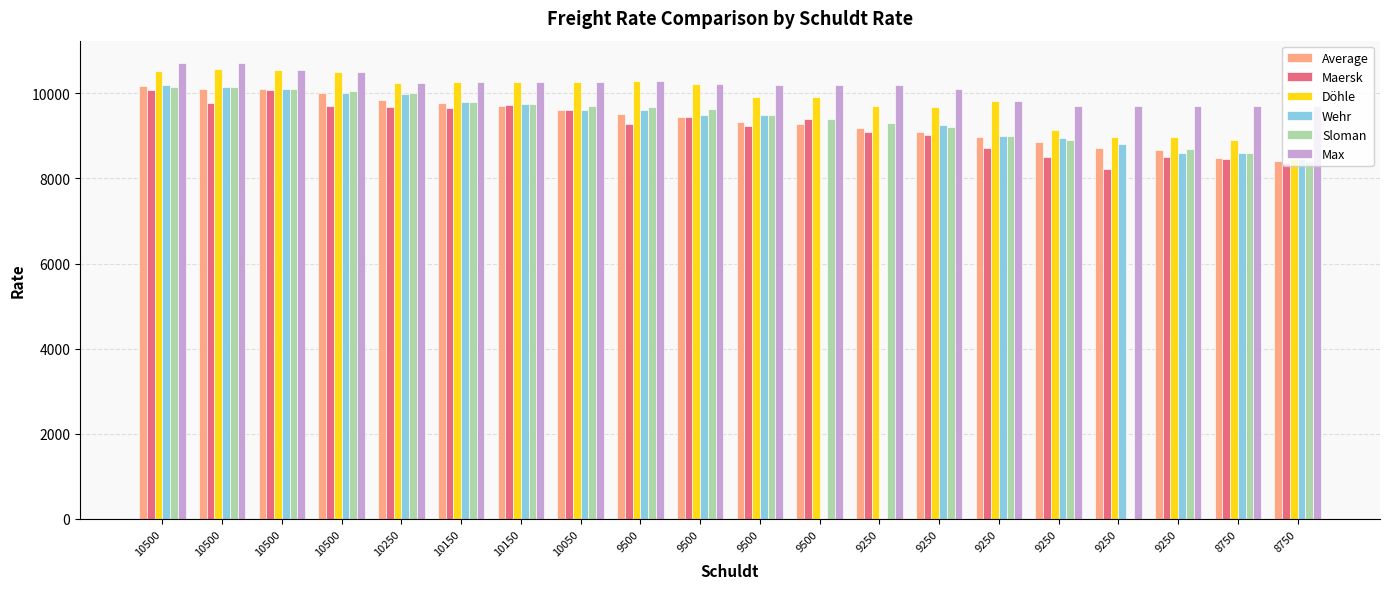

True or false: Average has a value of 15580 at 9250.

False